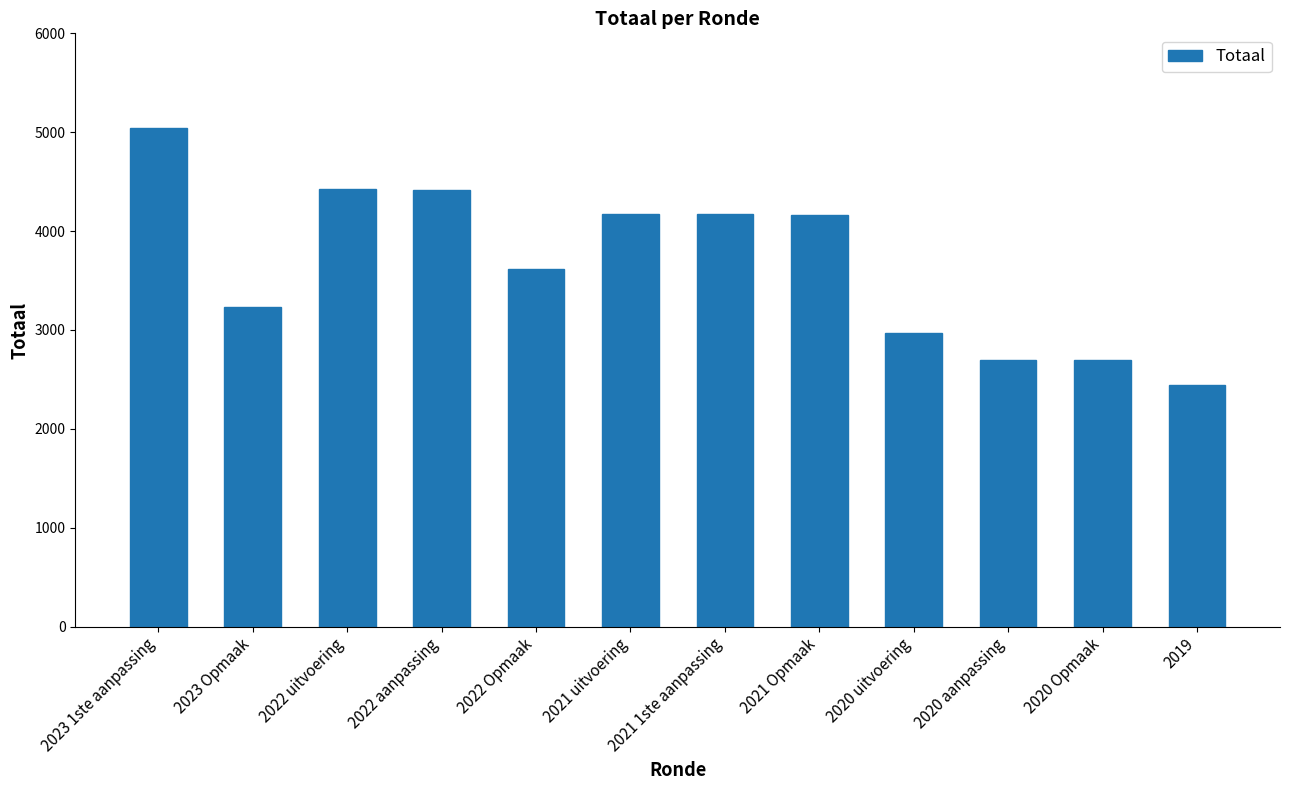

What is the label of the 4th bar from the left?

2022 aanpassing